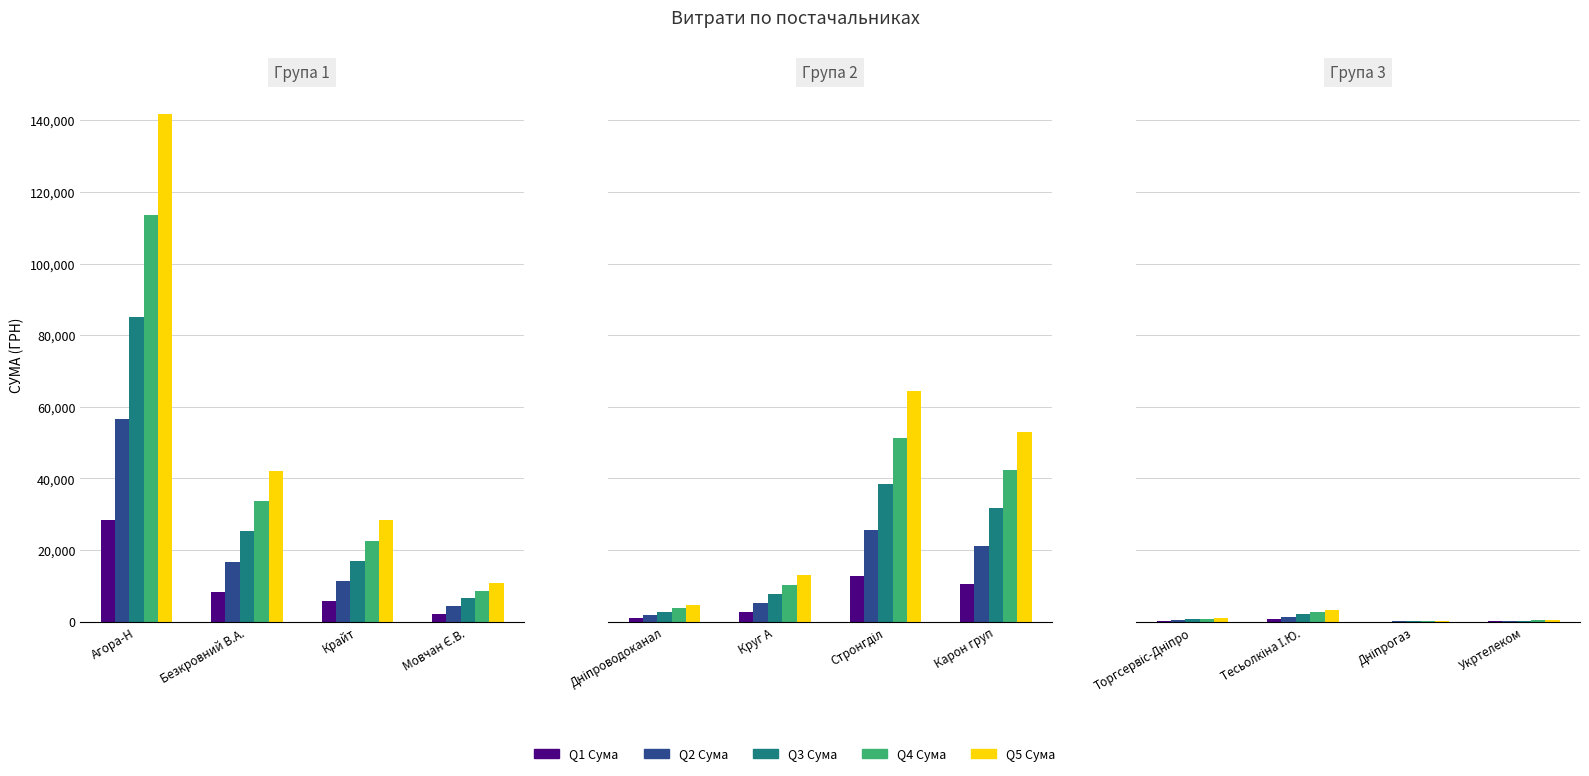

The Q1 Сума series shows 28369.9 at Агора-Н. True or false?

True